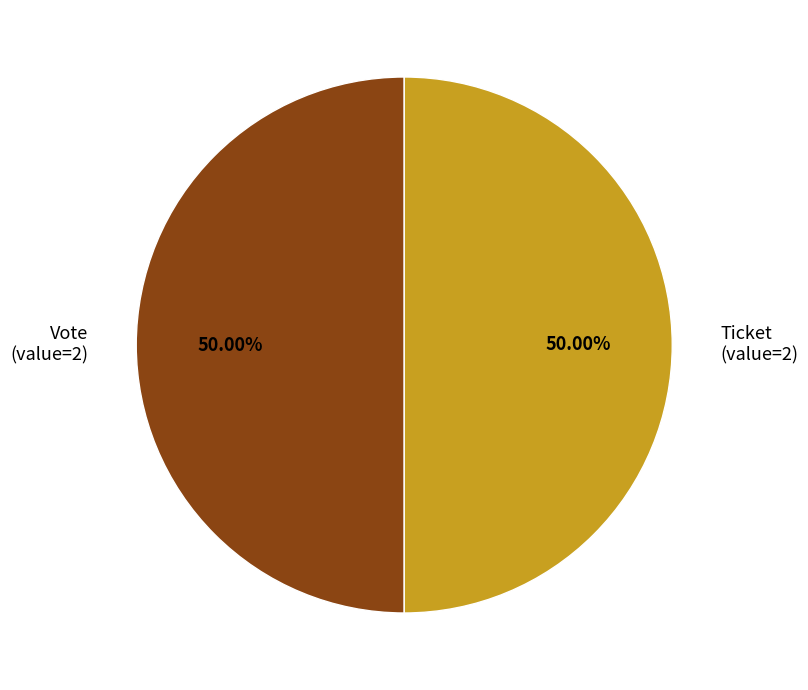

What is the ratio of the value at Ticket (value=2) to the value at Vote (value=2)?

1.0